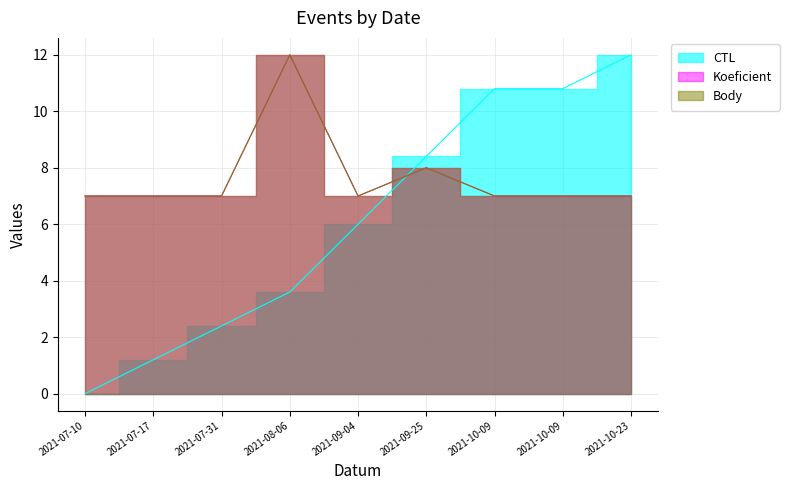

Which category has the highest value in the Koeficient series?

2021-08-06